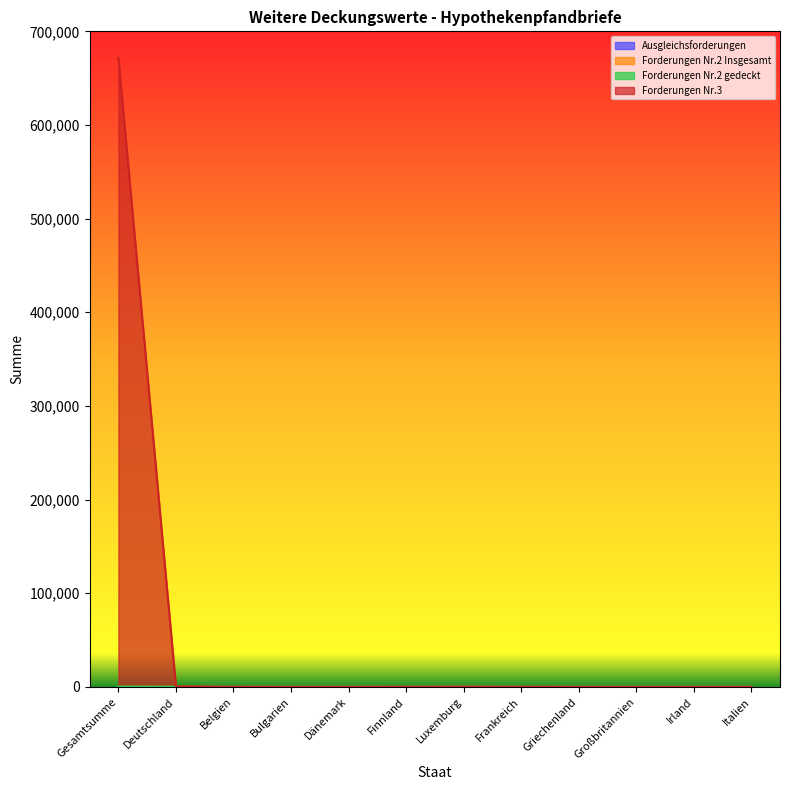

At which category is the sum across all series the highest?

Gesamtsumme